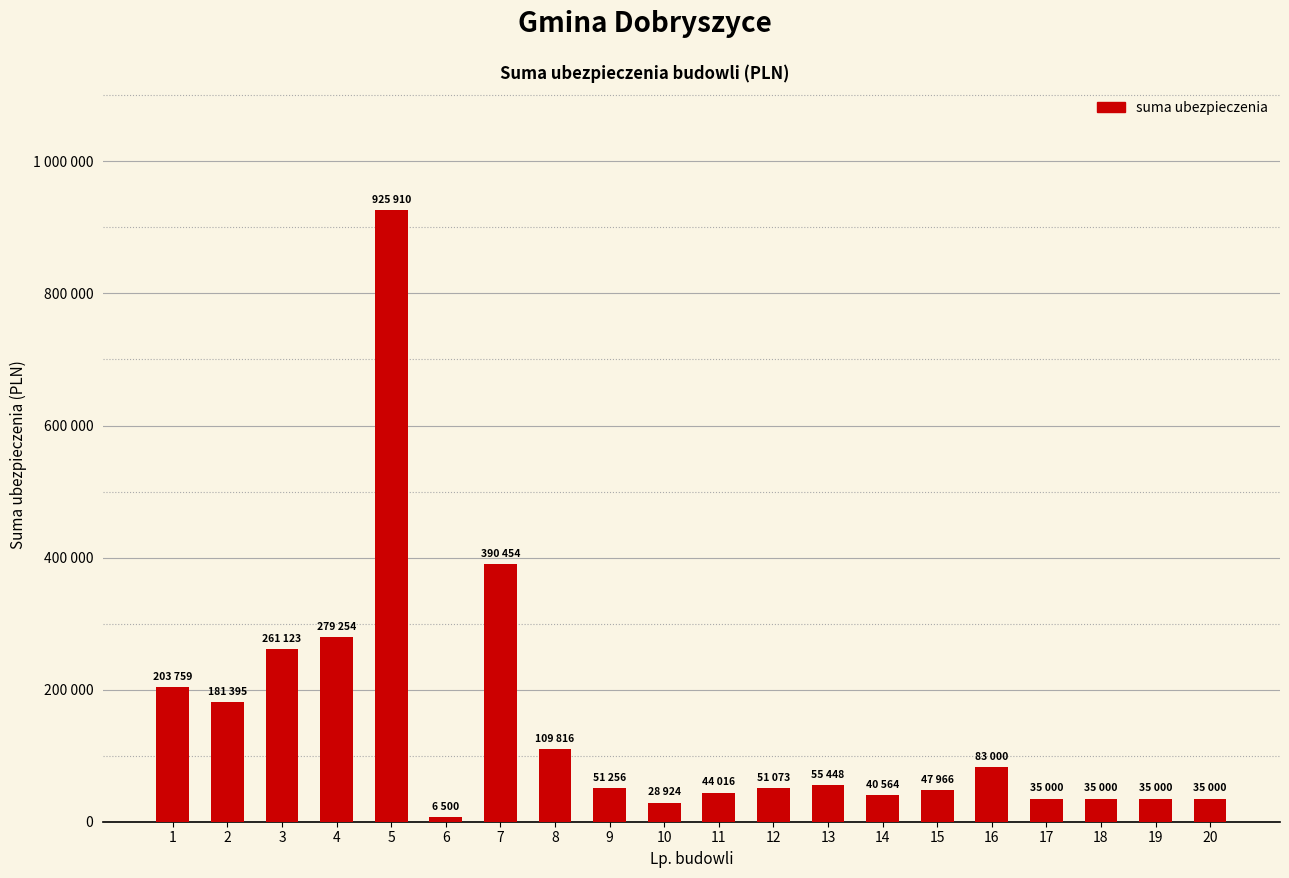

What is the value of the 9th bar from the left?

51255.8